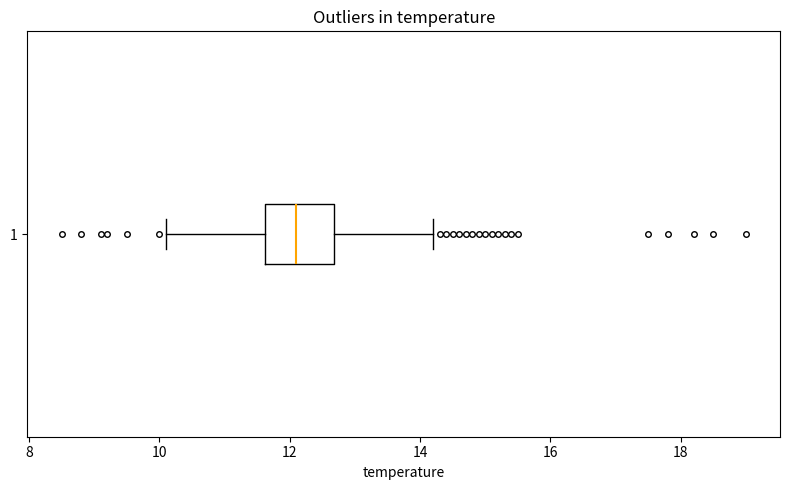

Where does the median line of the box at y = 1 sit on the x-axis? The values are not printed on the chart, so give them approximately, as read against the axis.

12.2